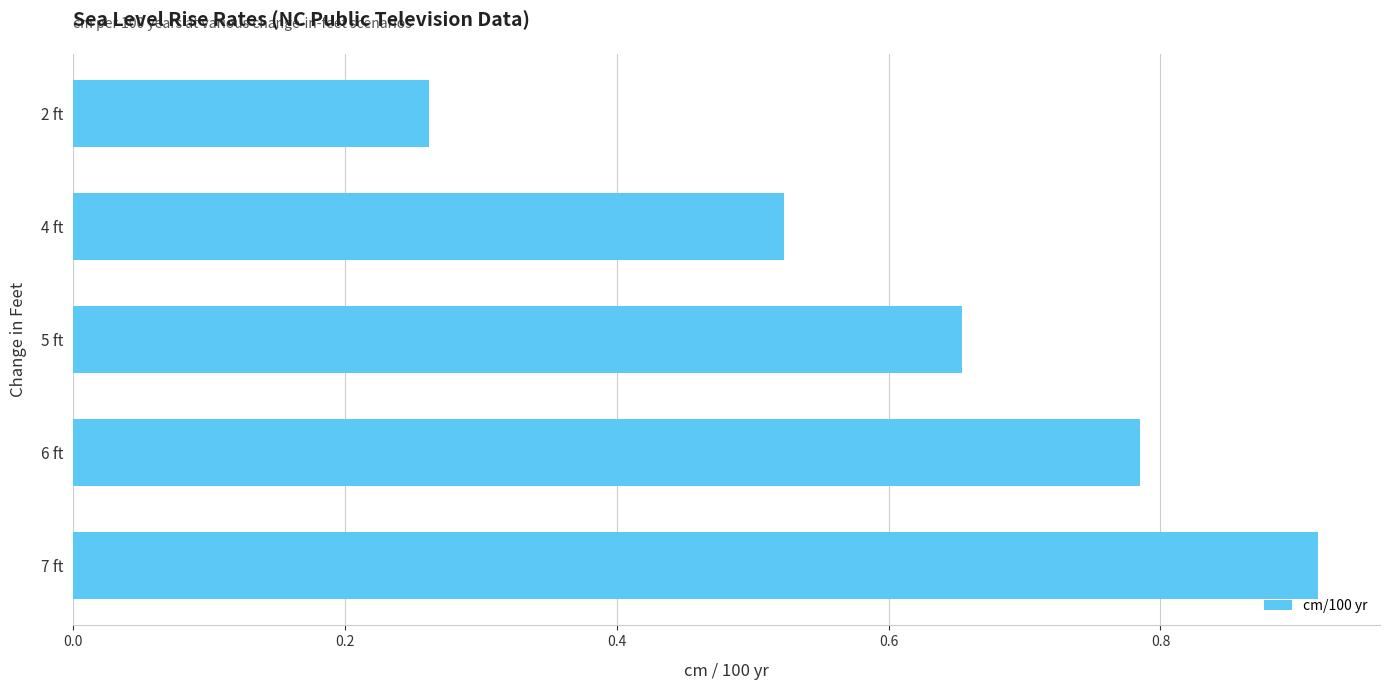

Which label corresponds to the smallest value in the chart?

2 ft